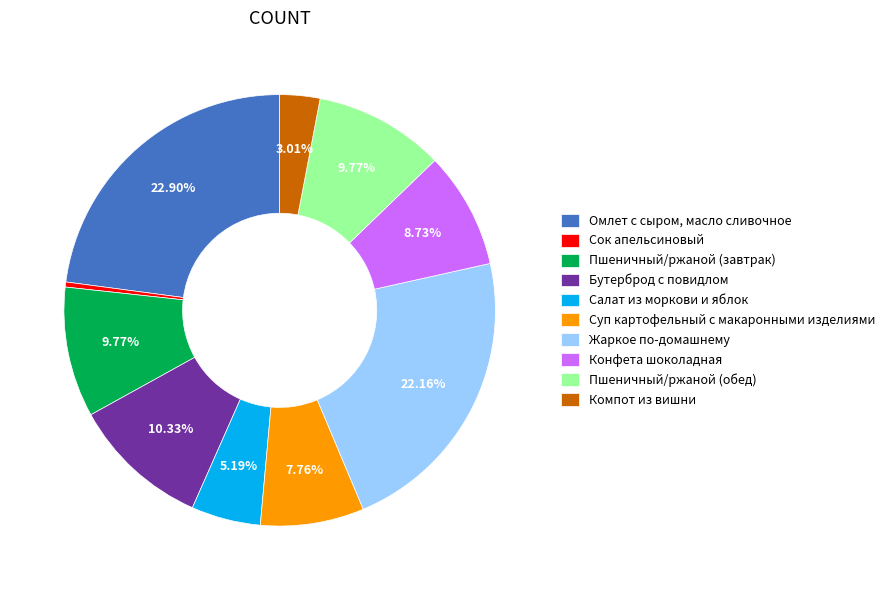

Does Суп картофельный с макаронными изделиями represent more than half of the total?

No